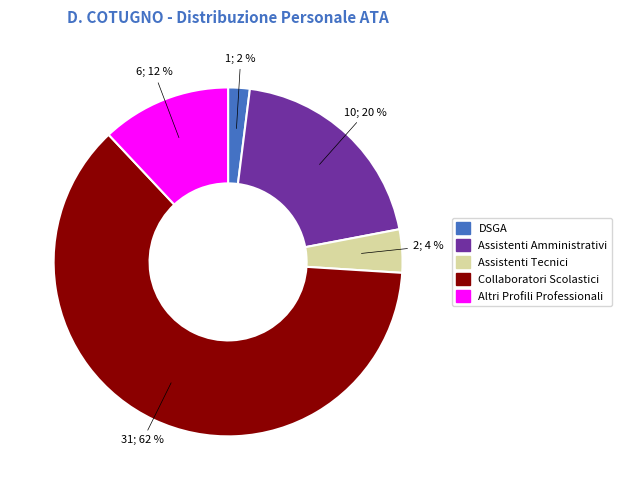

What is the majority slice?

Collaboratori Scolastici